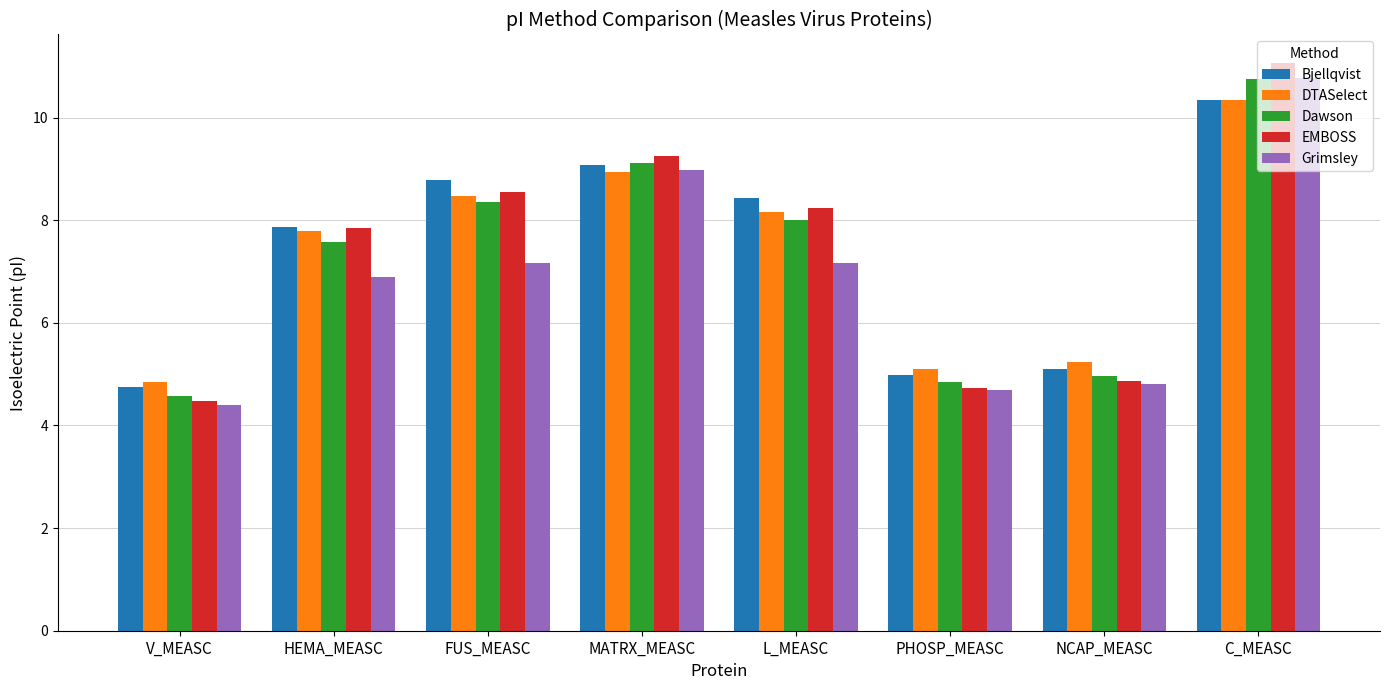

At which label does DTASelect first exceed 8?

FUS_MEASC